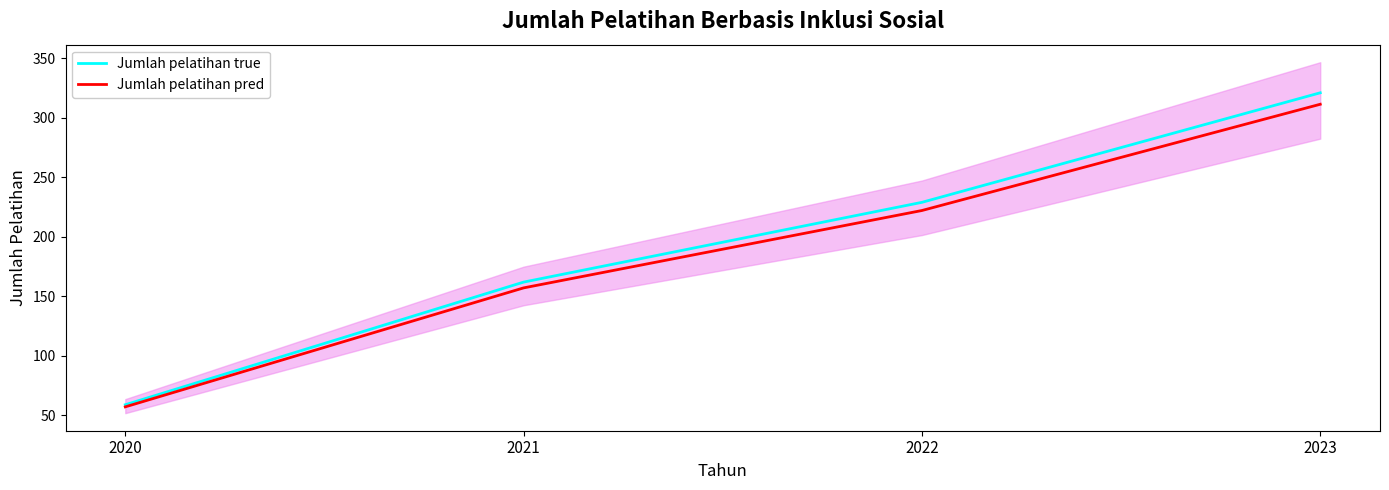

Is this an area chart (filled region under the line)?

No